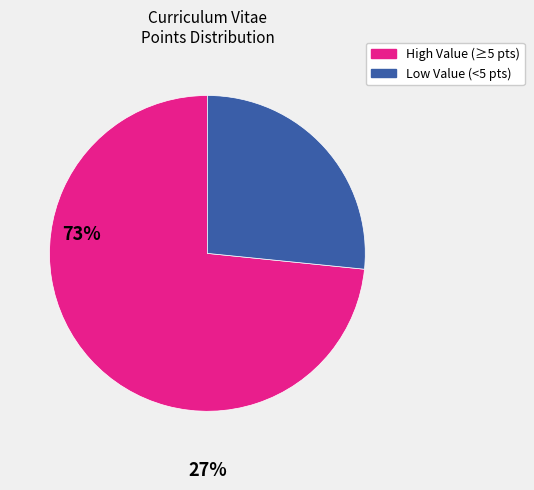

Is there any slice that represents more than half of the pie?

Yes